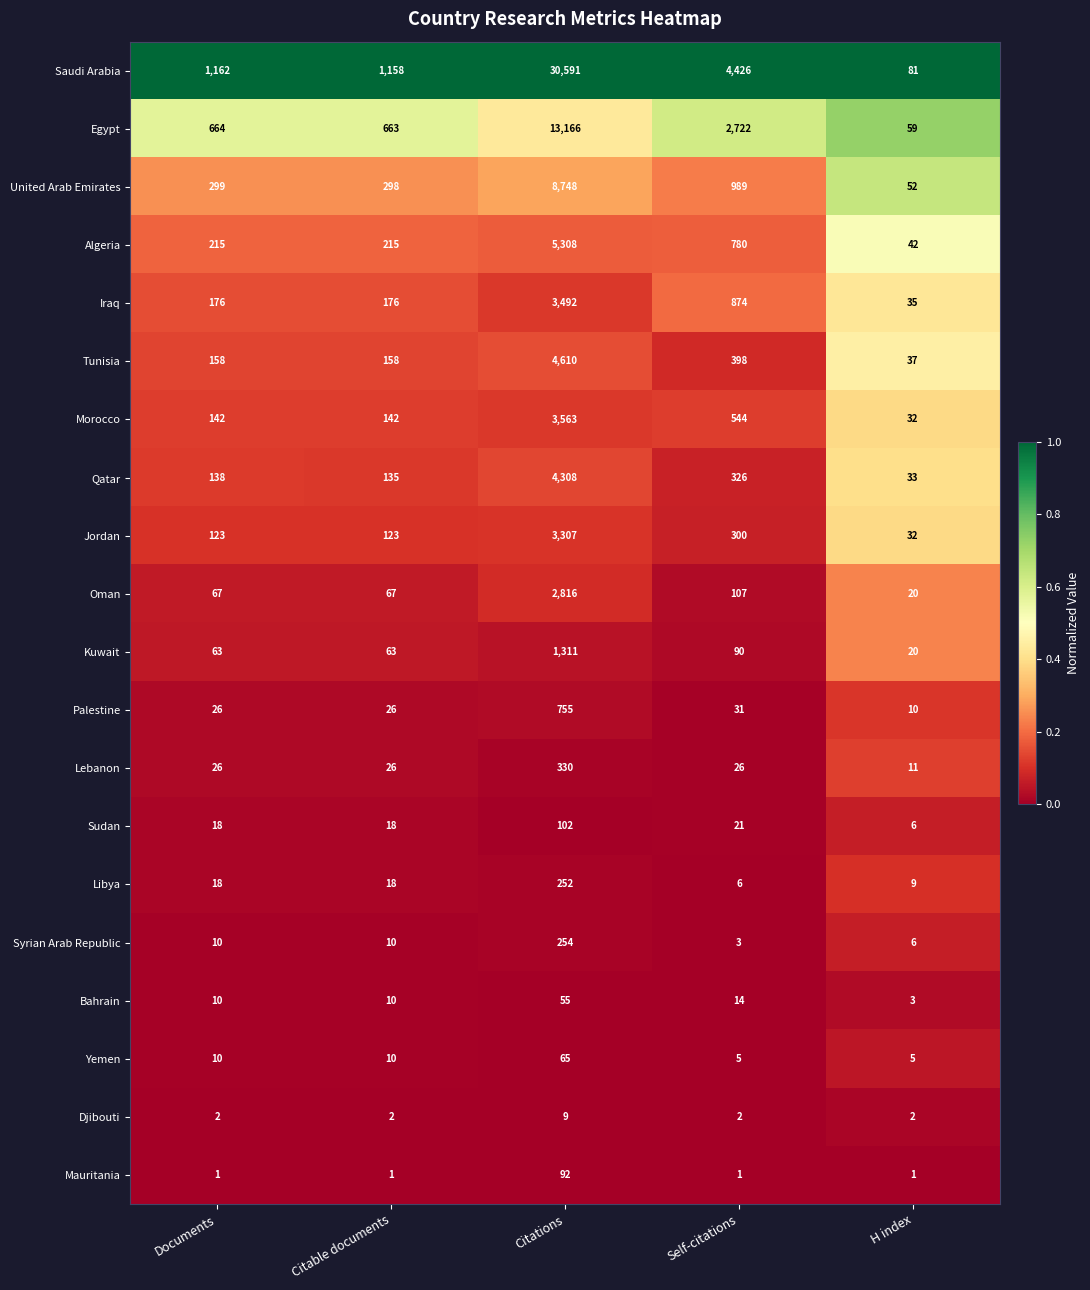

Which category has the highest value across all series?

Citations